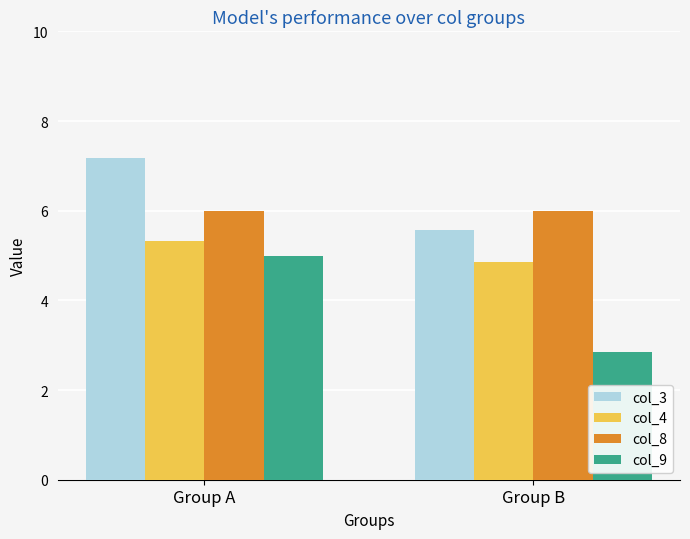

Rank the series by their average value, from highest to lowest.

col_3, col_8, col_4, col_9